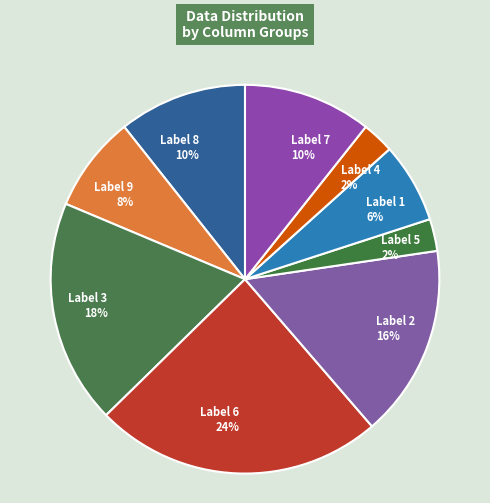

Is the sum of 1 and 5 greater than half?

No